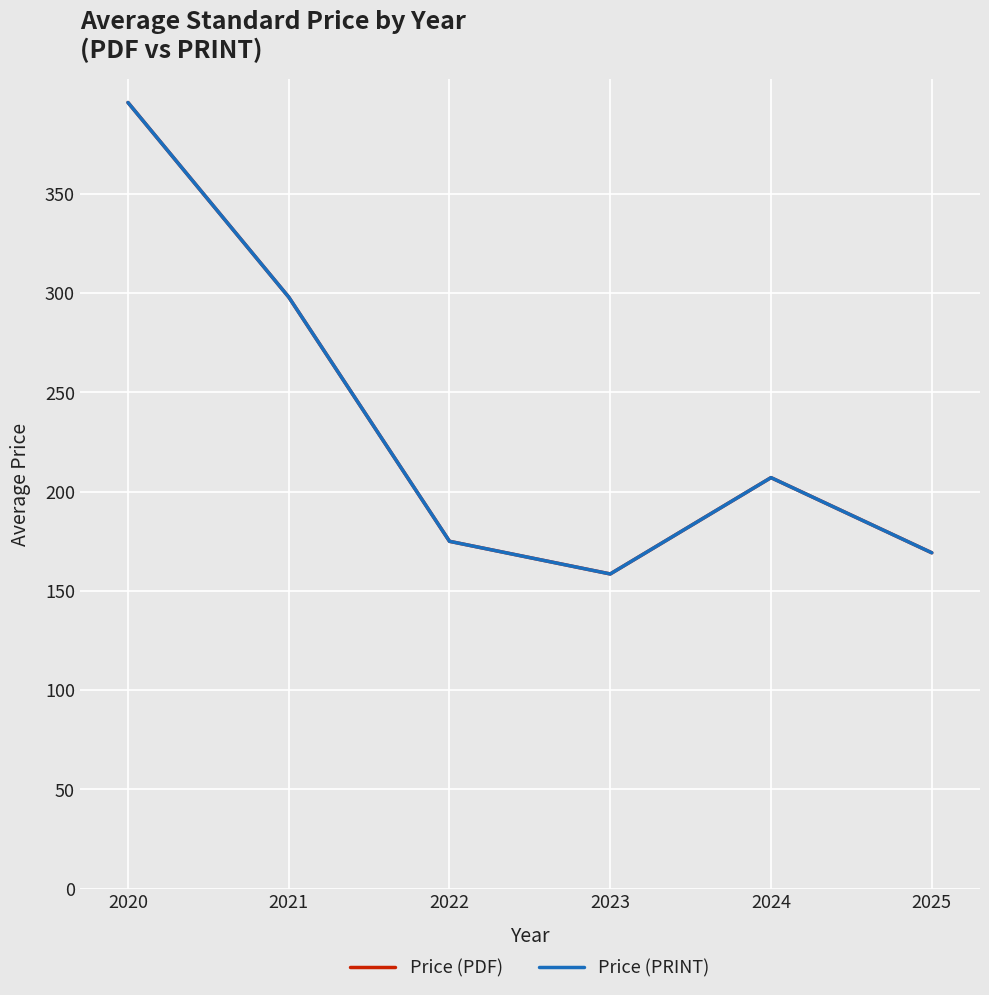

Does the chart have visible grid lines?

Yes